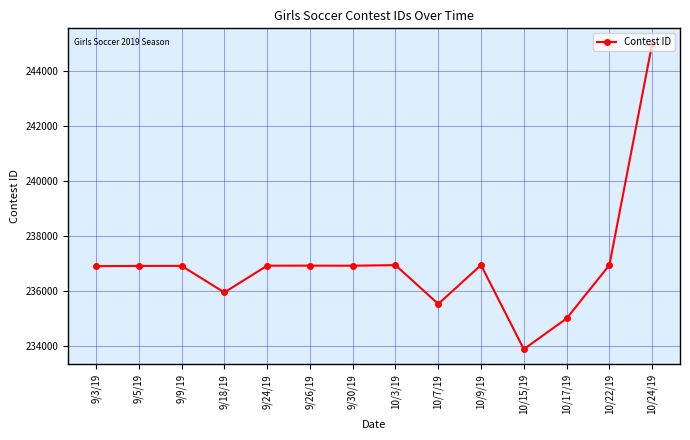

What is the label of the 12th point from the right?

9/9/19